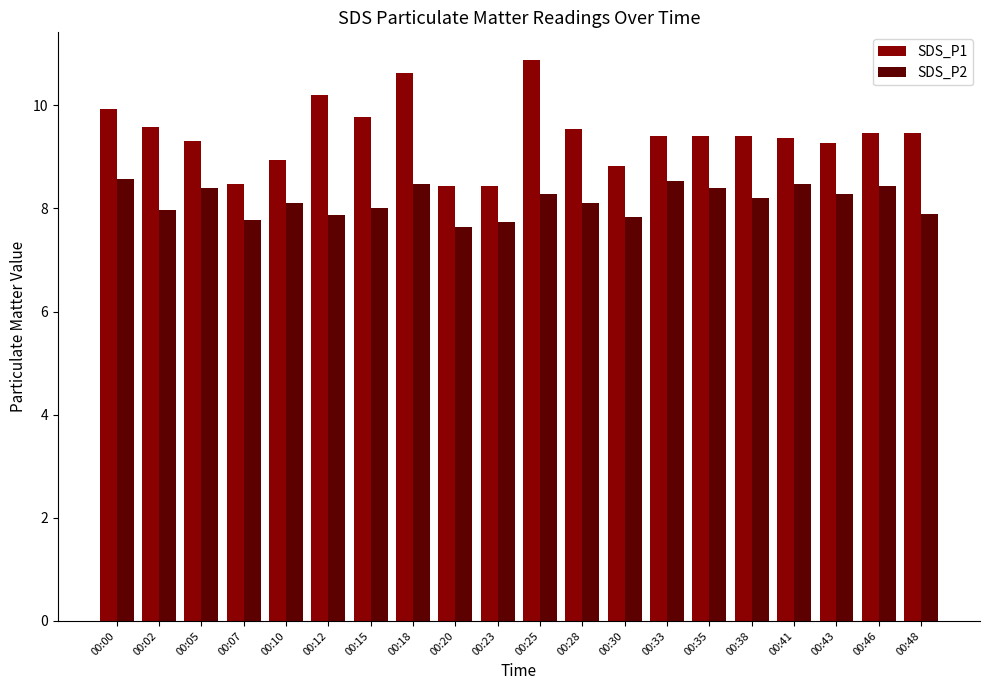

Is the value of SDS_P2 at 00:18 greater than the value of SDS_P1 at 00:12?

No